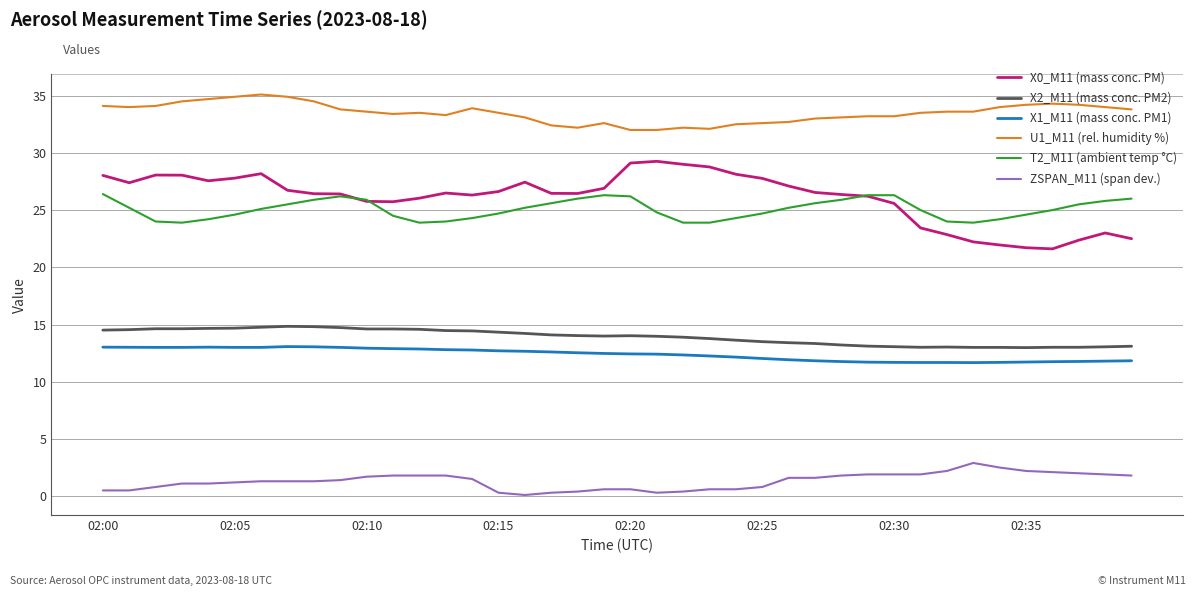

Does the chart display data point markers on the line(s)?

No